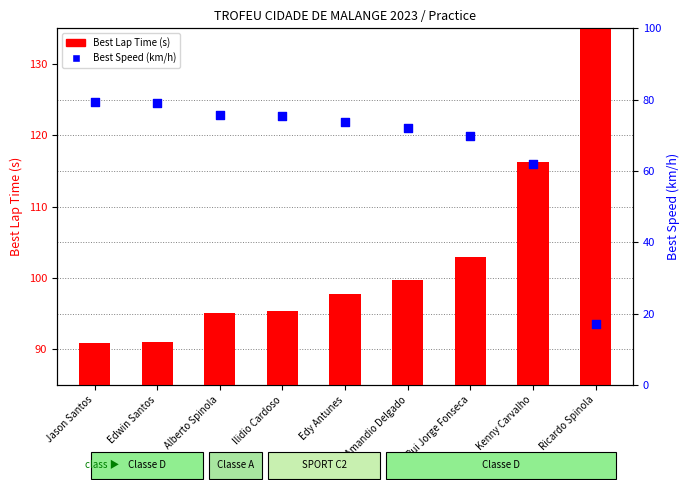

Which series contains the lowest Y value?

Best Speed (km/h)